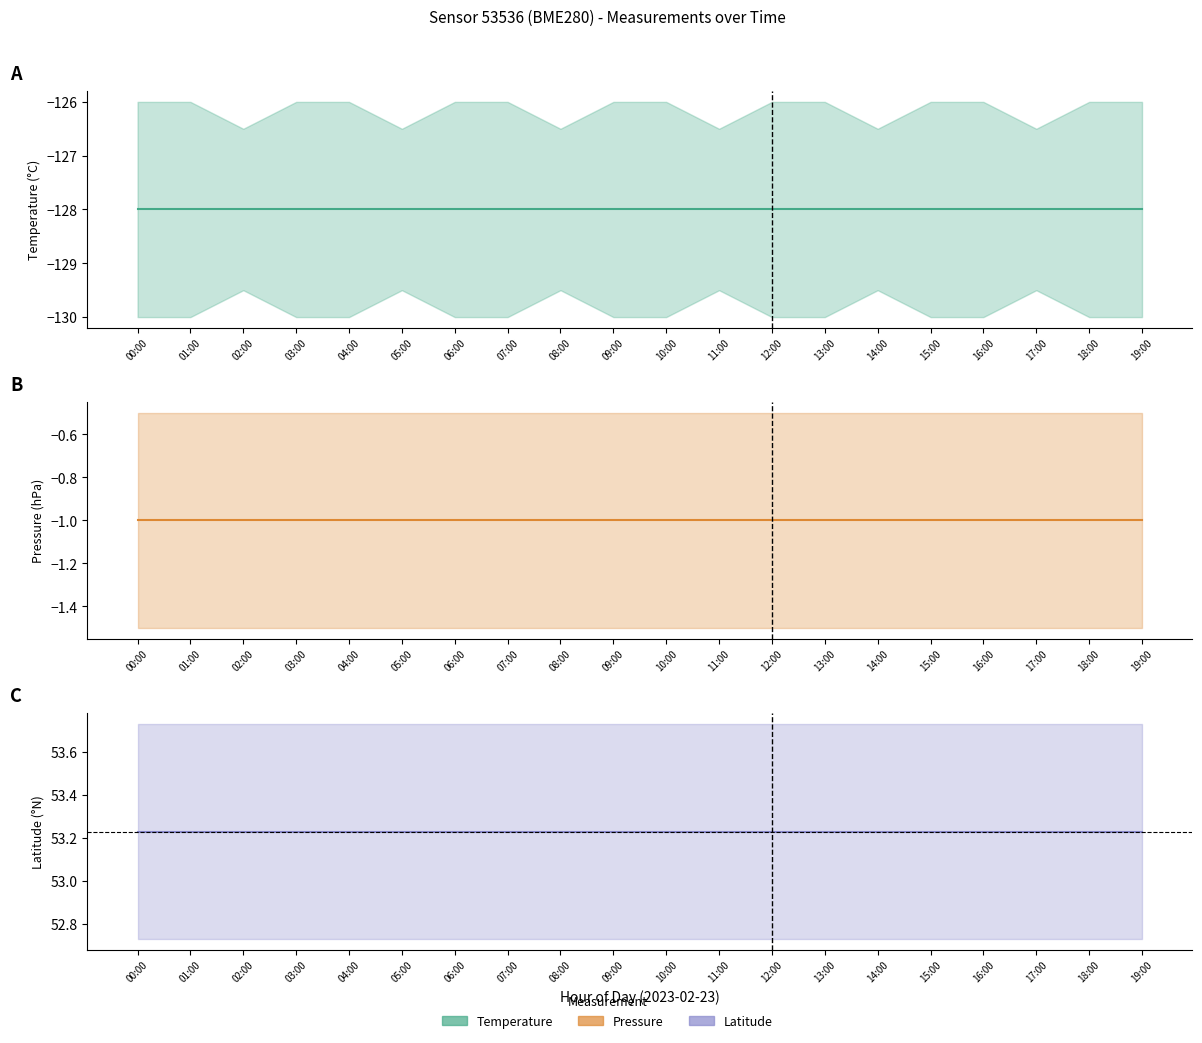

Is it true that lat equals 30.0 at 11:00?

False